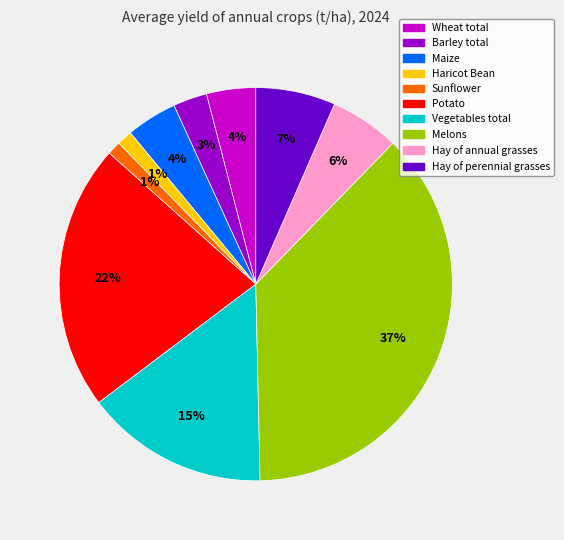

Does Hay of annual grasses represent more than half of the total?

No